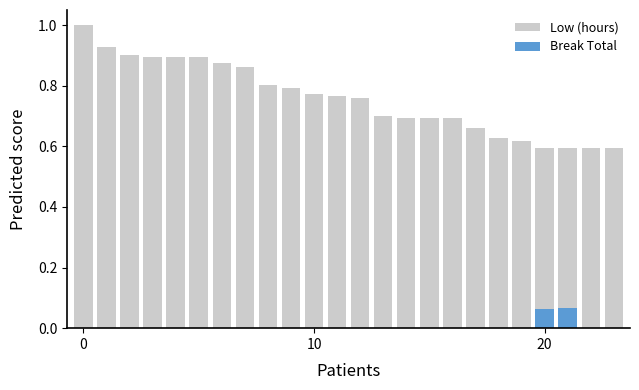

At 12, list the series in order from smallest to largest.

Break Total, Low (hours)